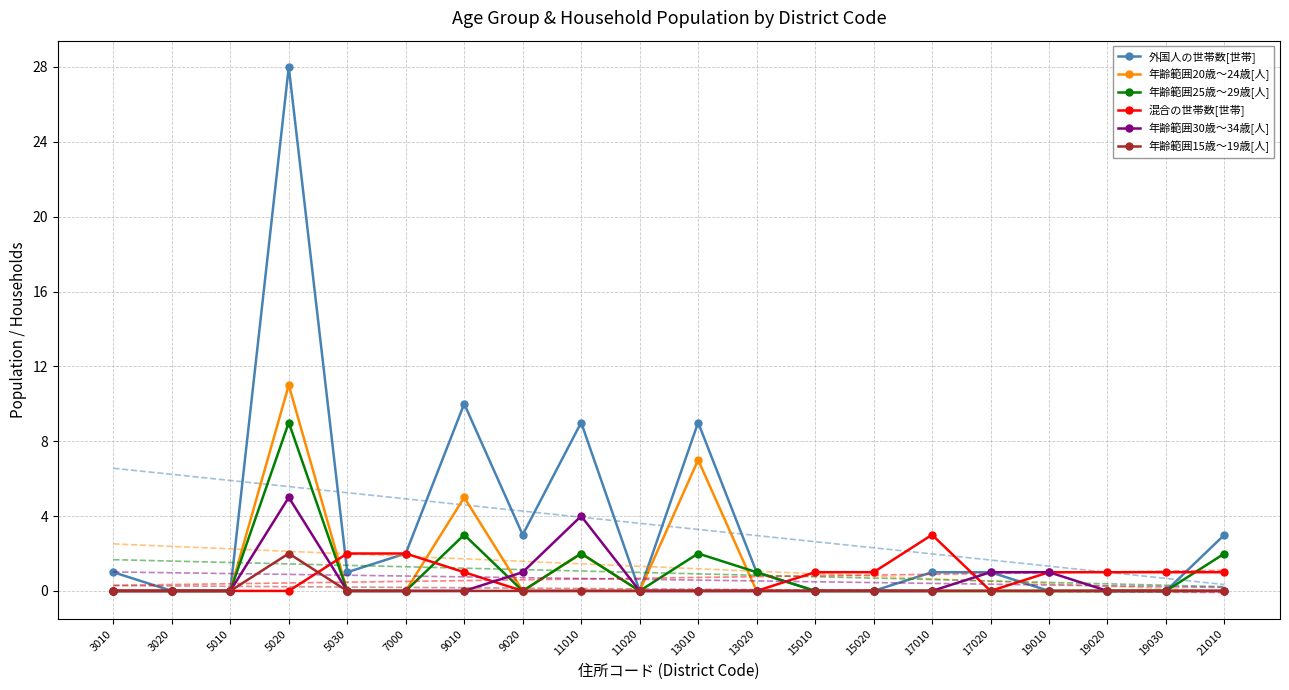

Which label corresponds to the largest value in the chart?

5020